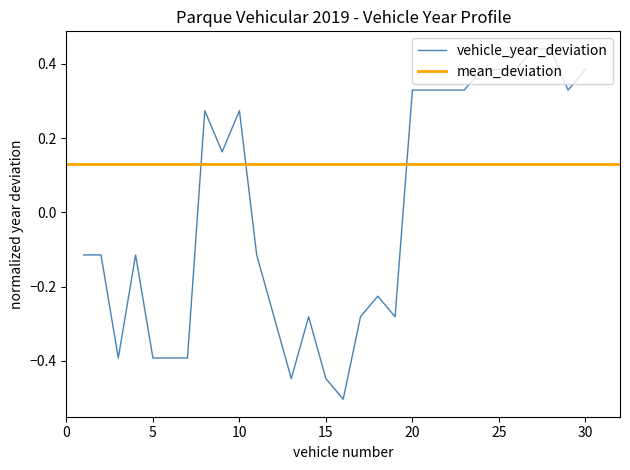

What is the difference between the maximum and minimum values?

0.9